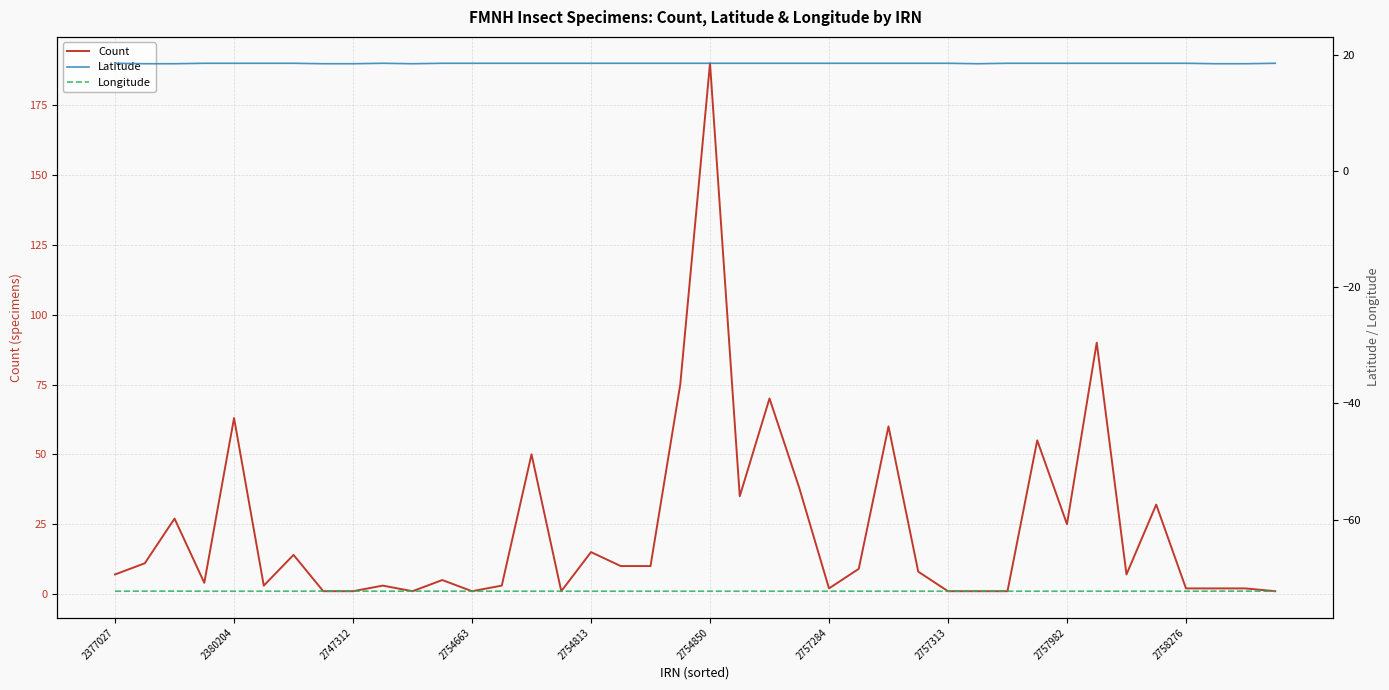

How many lines are shown in the chart?

3